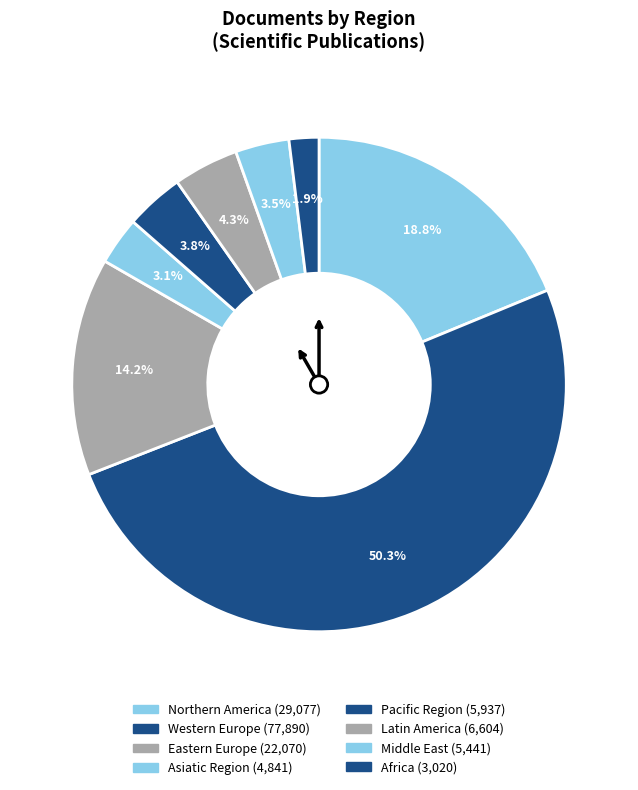

How many slices are in this pie chart?

8